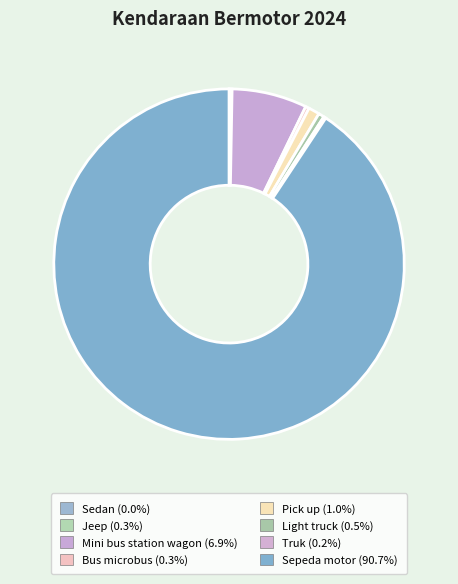

Do Jeep and Sedan together represent more than half of the pie?

No